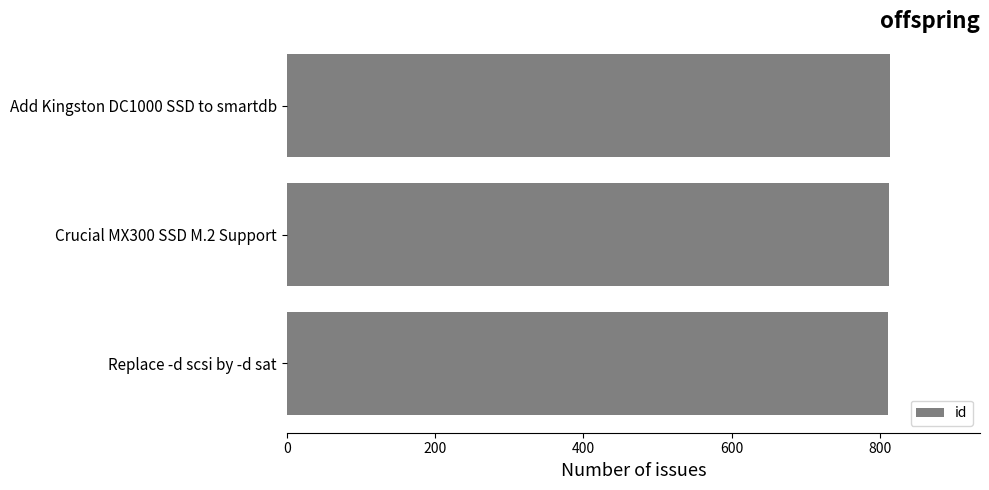

Is it true that the value at Replace -d scsi by -d sat is 1453?

False